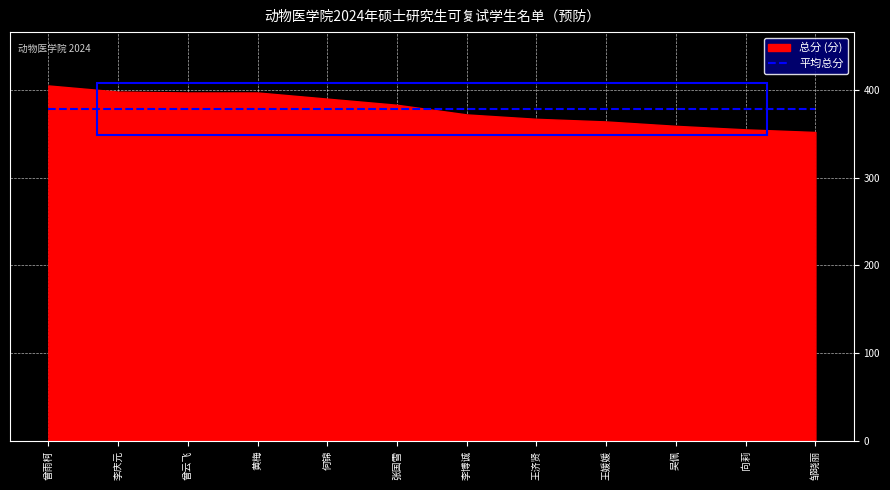

At how many categories does at least one series exceed 206?

12